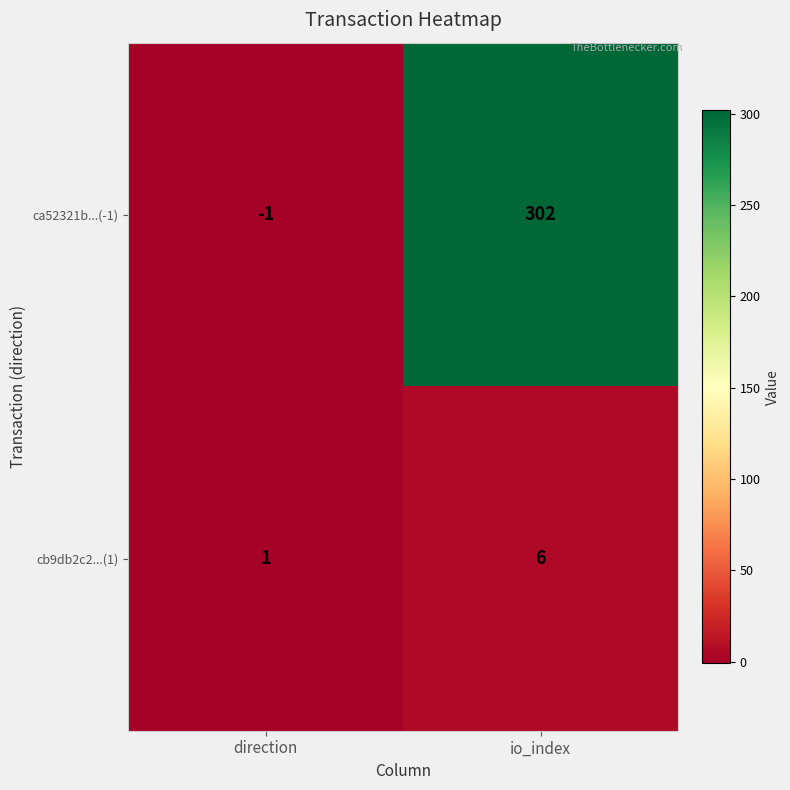

At which label is ca52321b...(-1) closest to 150?

direction